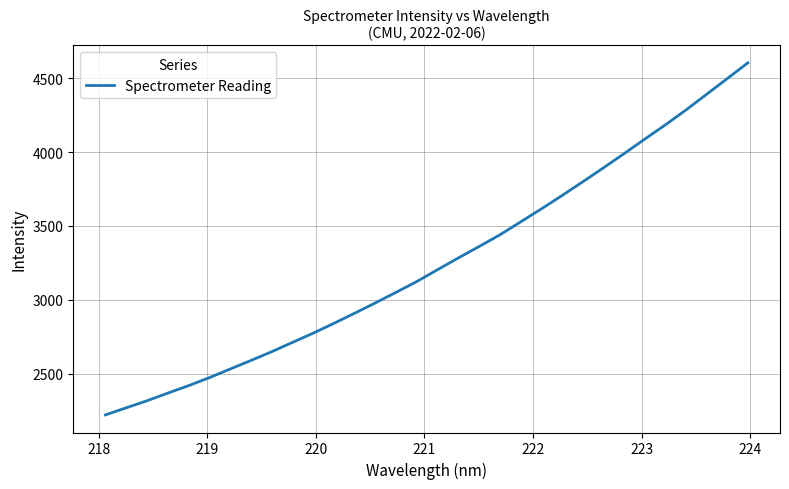

How many categories are shown in the chart?

32